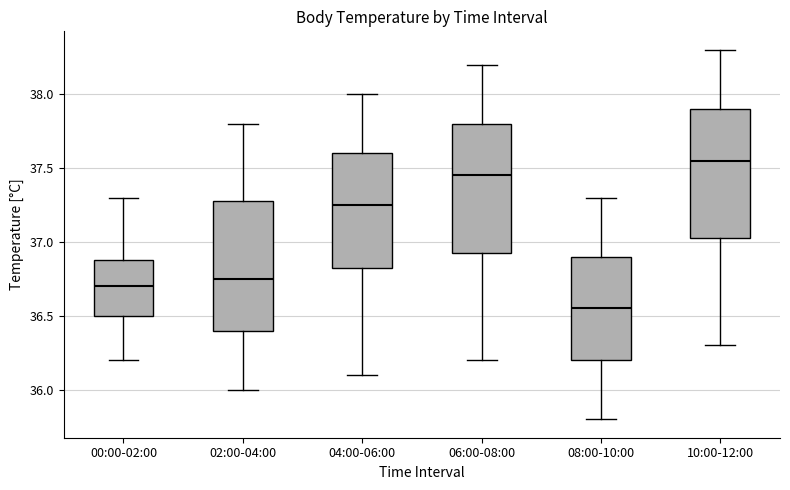

Which box's median line is the highest?

10:00-12:00